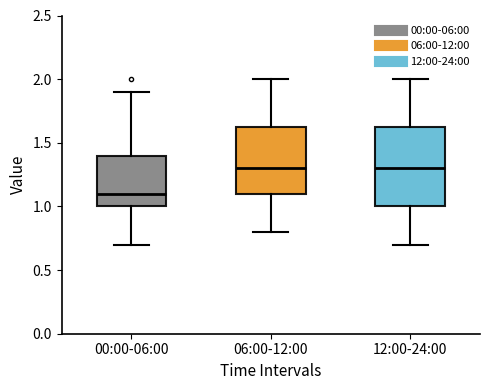

Reading left to right, transcribe this box plot: for each box, give where its median line is, the range the box spans, and where its two whiskers end, as read against the y-axis. The values are not printed on the chart, so give them approximately, as read against the axis.

00:00-06:00: median 1.10, box 1.00 to 1.40, whiskers 0.70 to 1.90
06:00-12:00: median 1.30, box 1.10 to 1.65, whiskers 0.80 to 2.00
12:00-24:00: median 1.30, box 1.00 to 1.65, whiskers 0.70 to 2.00